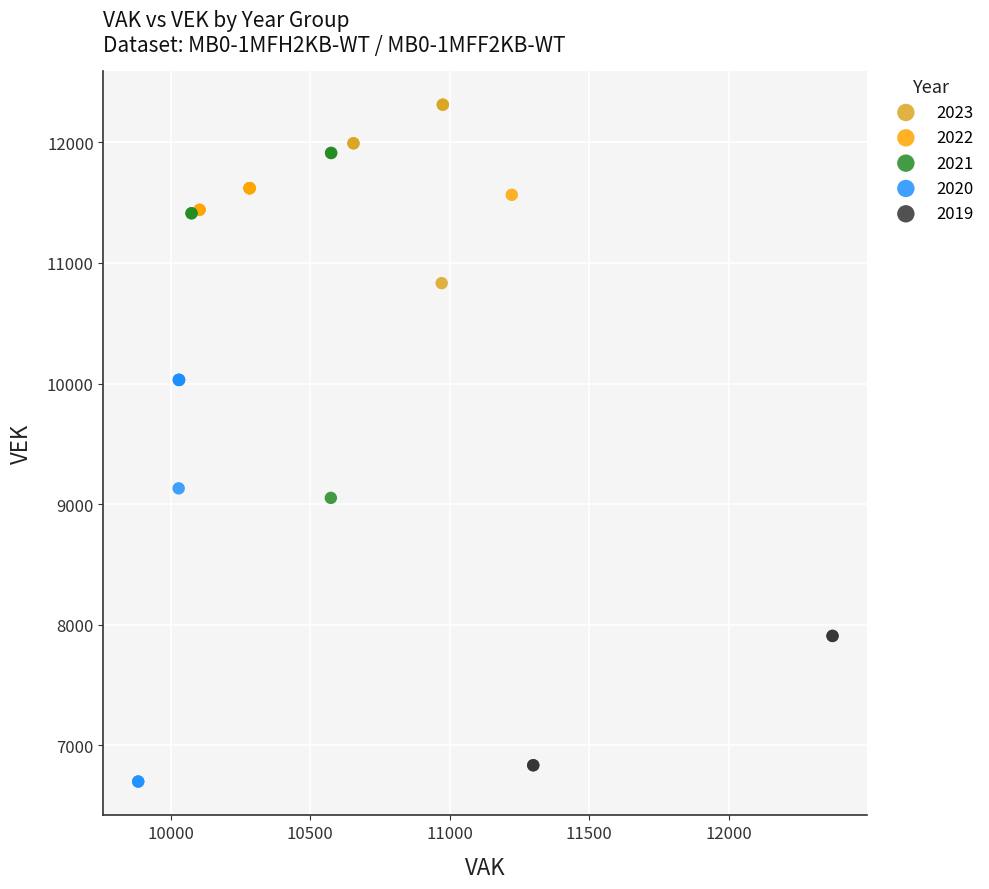

Which series contains the highest Y value?

2023